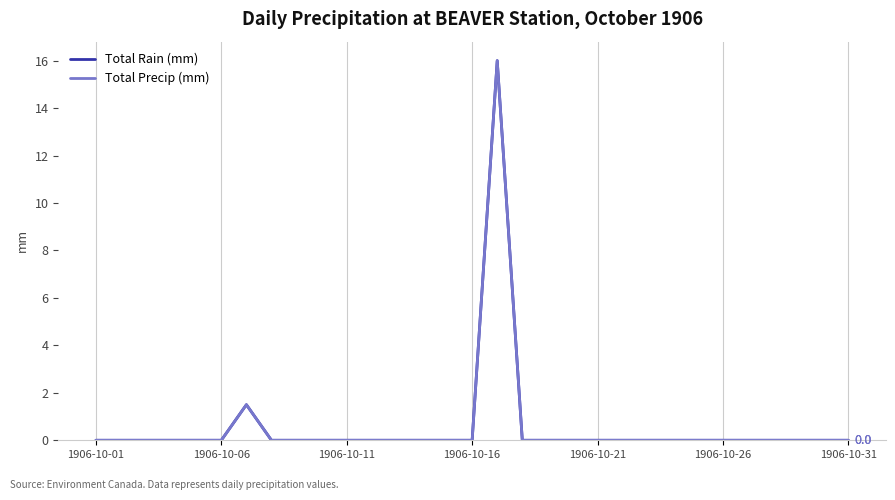

Does the chart display data point markers on the line(s)?

No